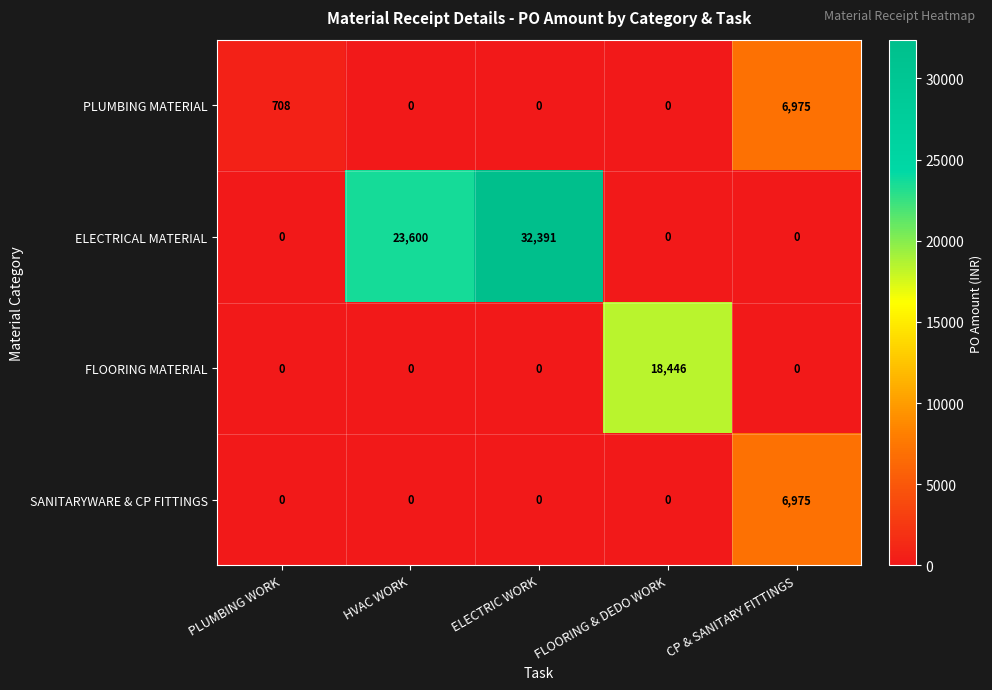

True or false: FLOORING MATERIAL has a value of 18446 at FLOORING & DEDO WORK.

True